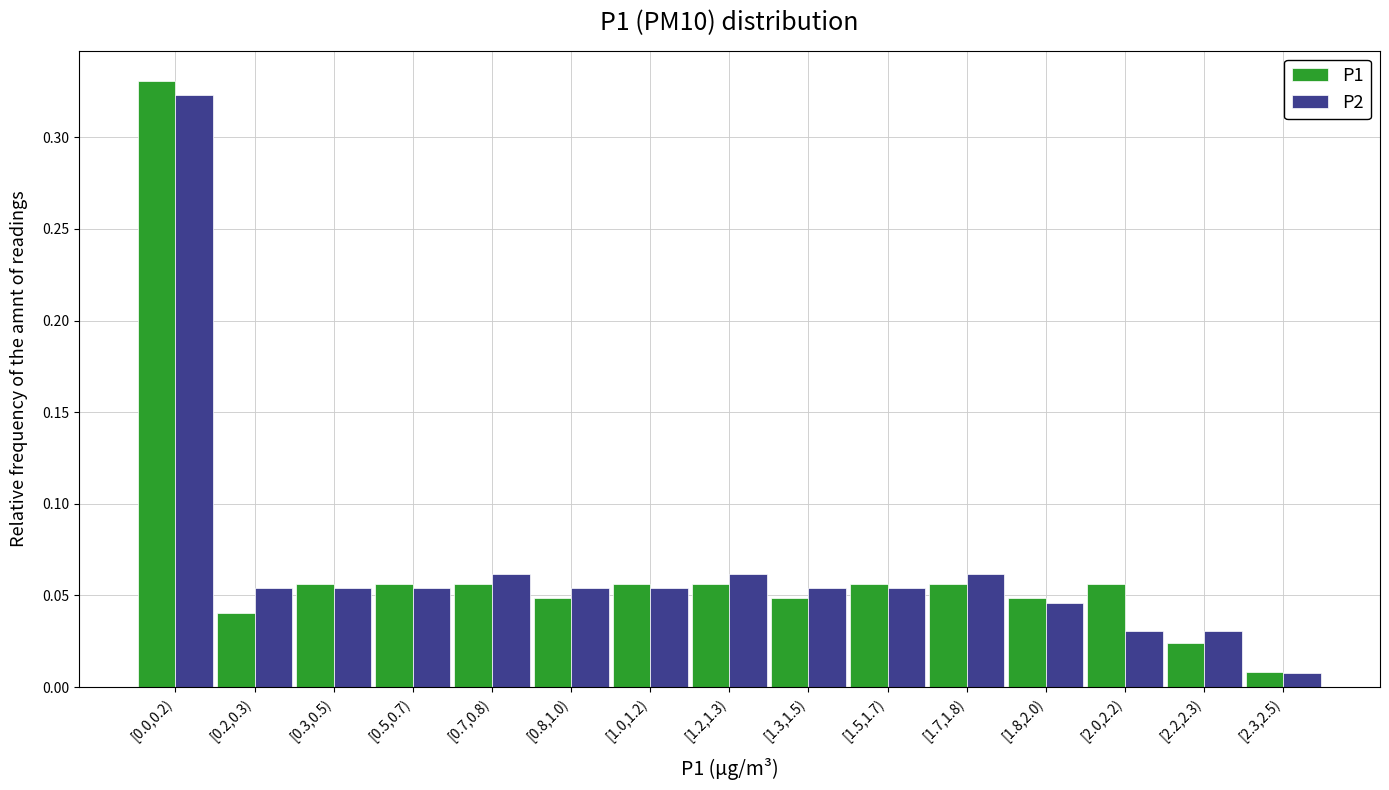

At which label is P2 closest to 0?

[2.3,2.5)